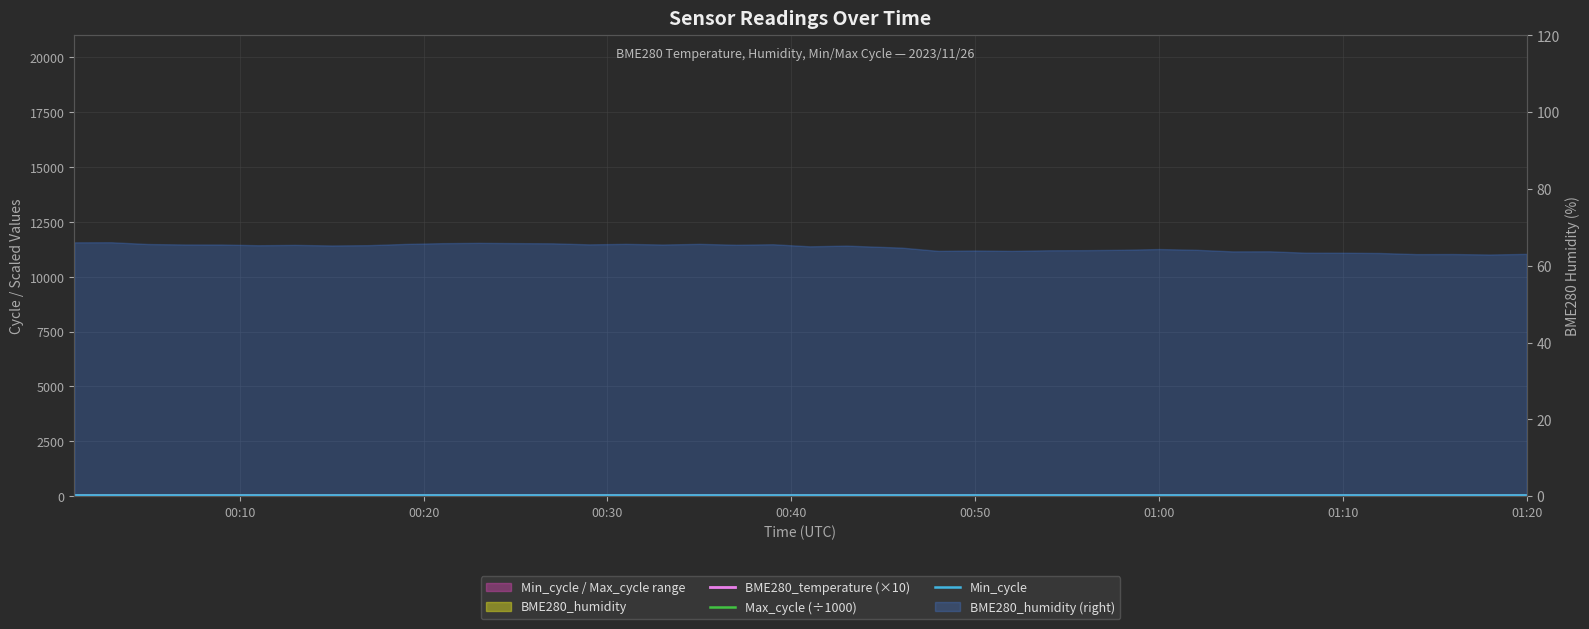

True or false: Max_cycle (÷1000) and Min_cycle intersect in this chart.

False